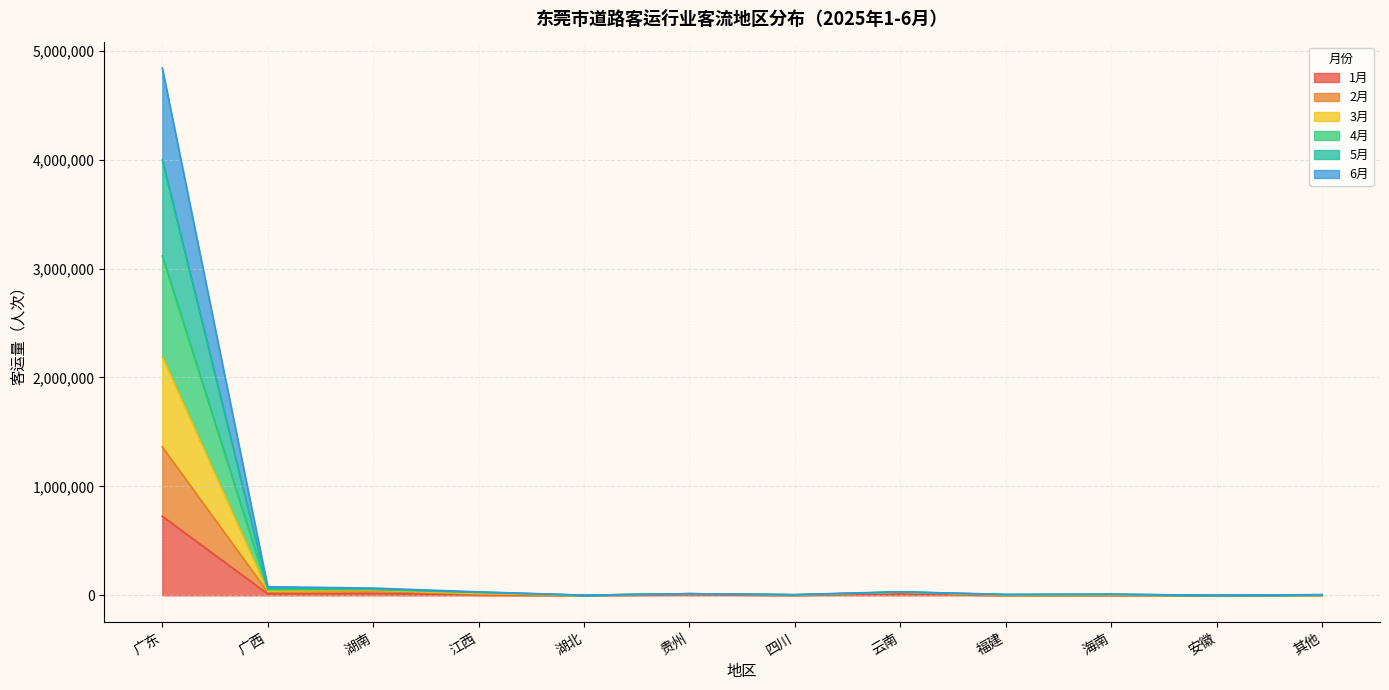

At which label does 1月 reach its peak?

广东